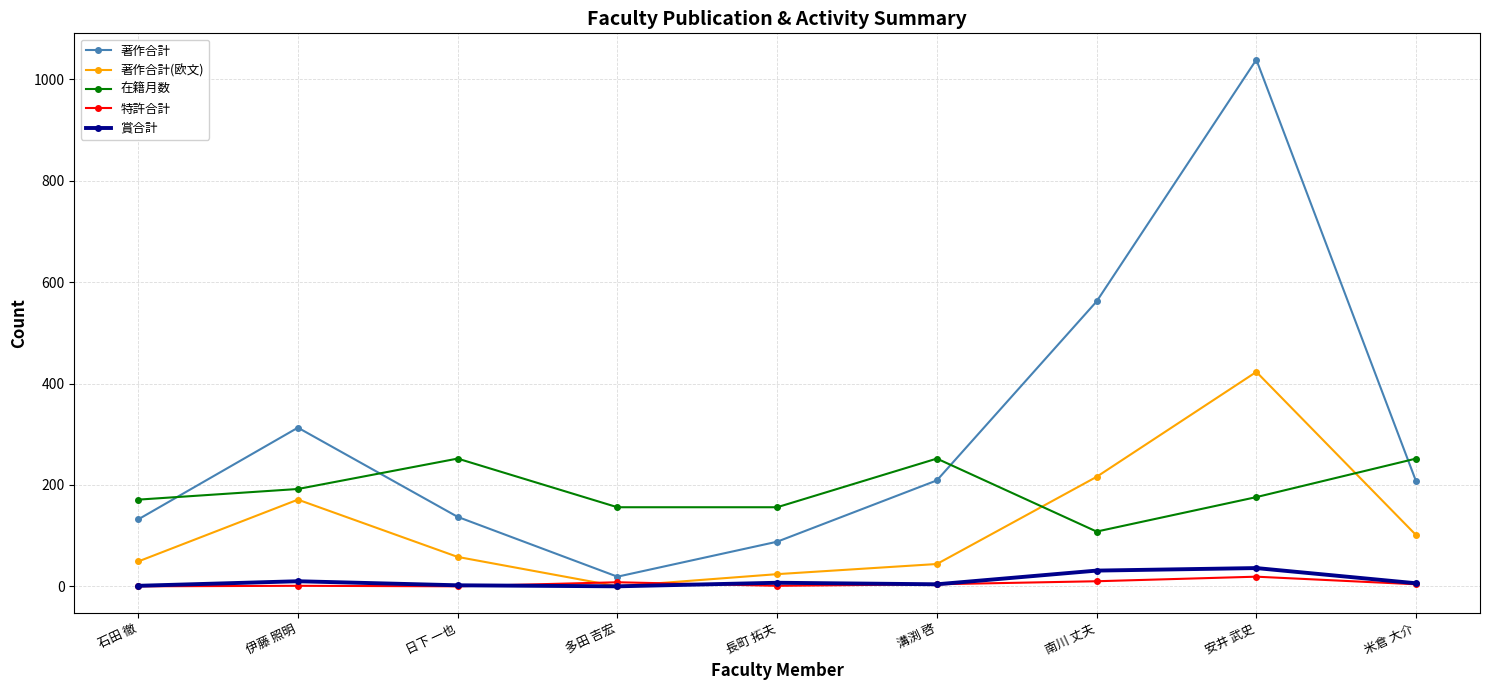

After their last crossing, which series has the higher values: 在籍月数 or 著作合計?

在籍月数